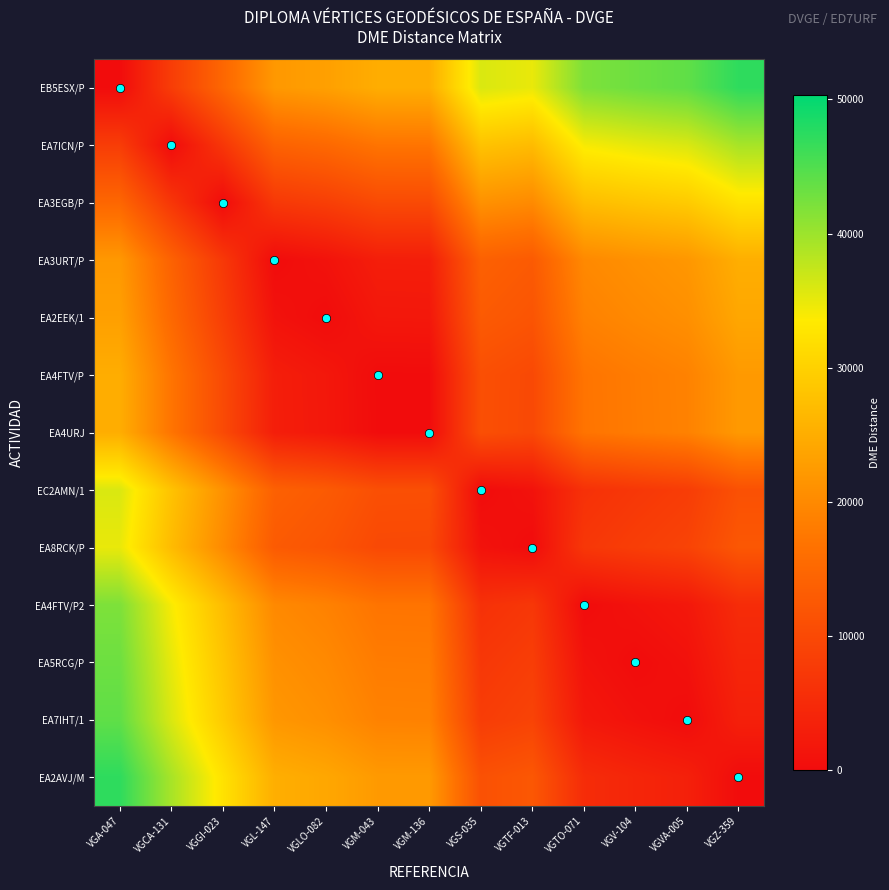

Which category has the lowest value across all series?

VGA-047